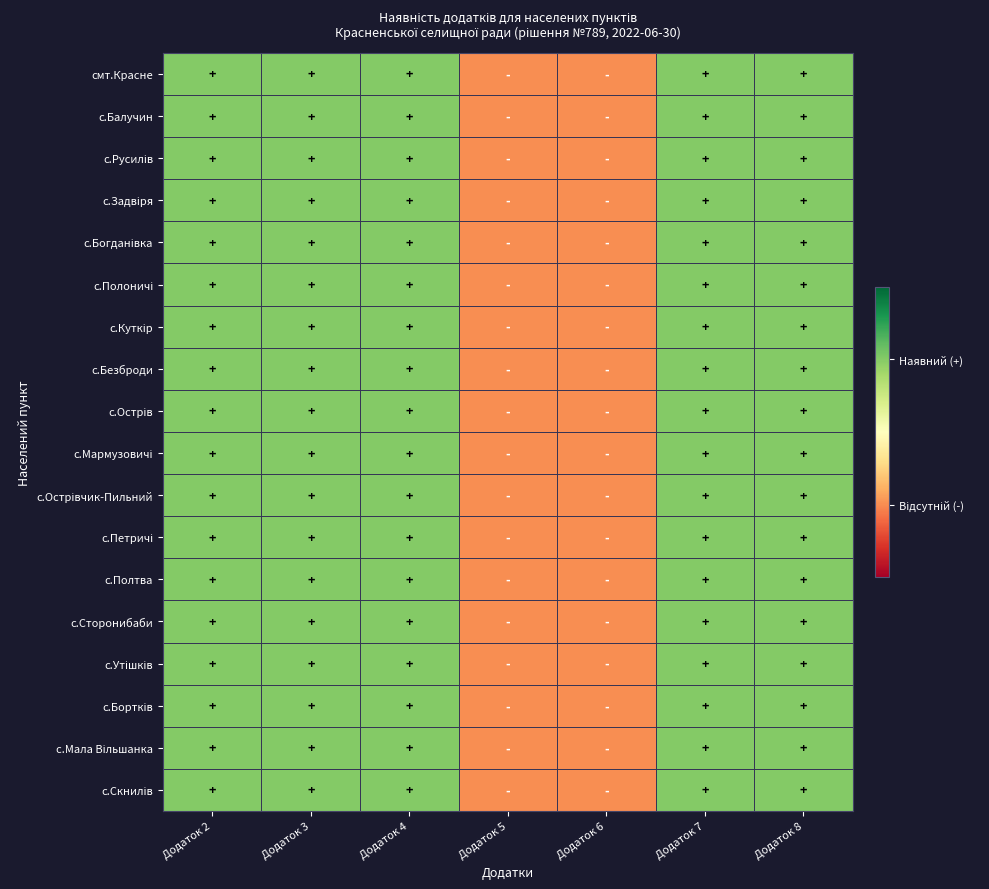

Between Додаток 8 and Додаток 3, which is larger?

Додаток 8